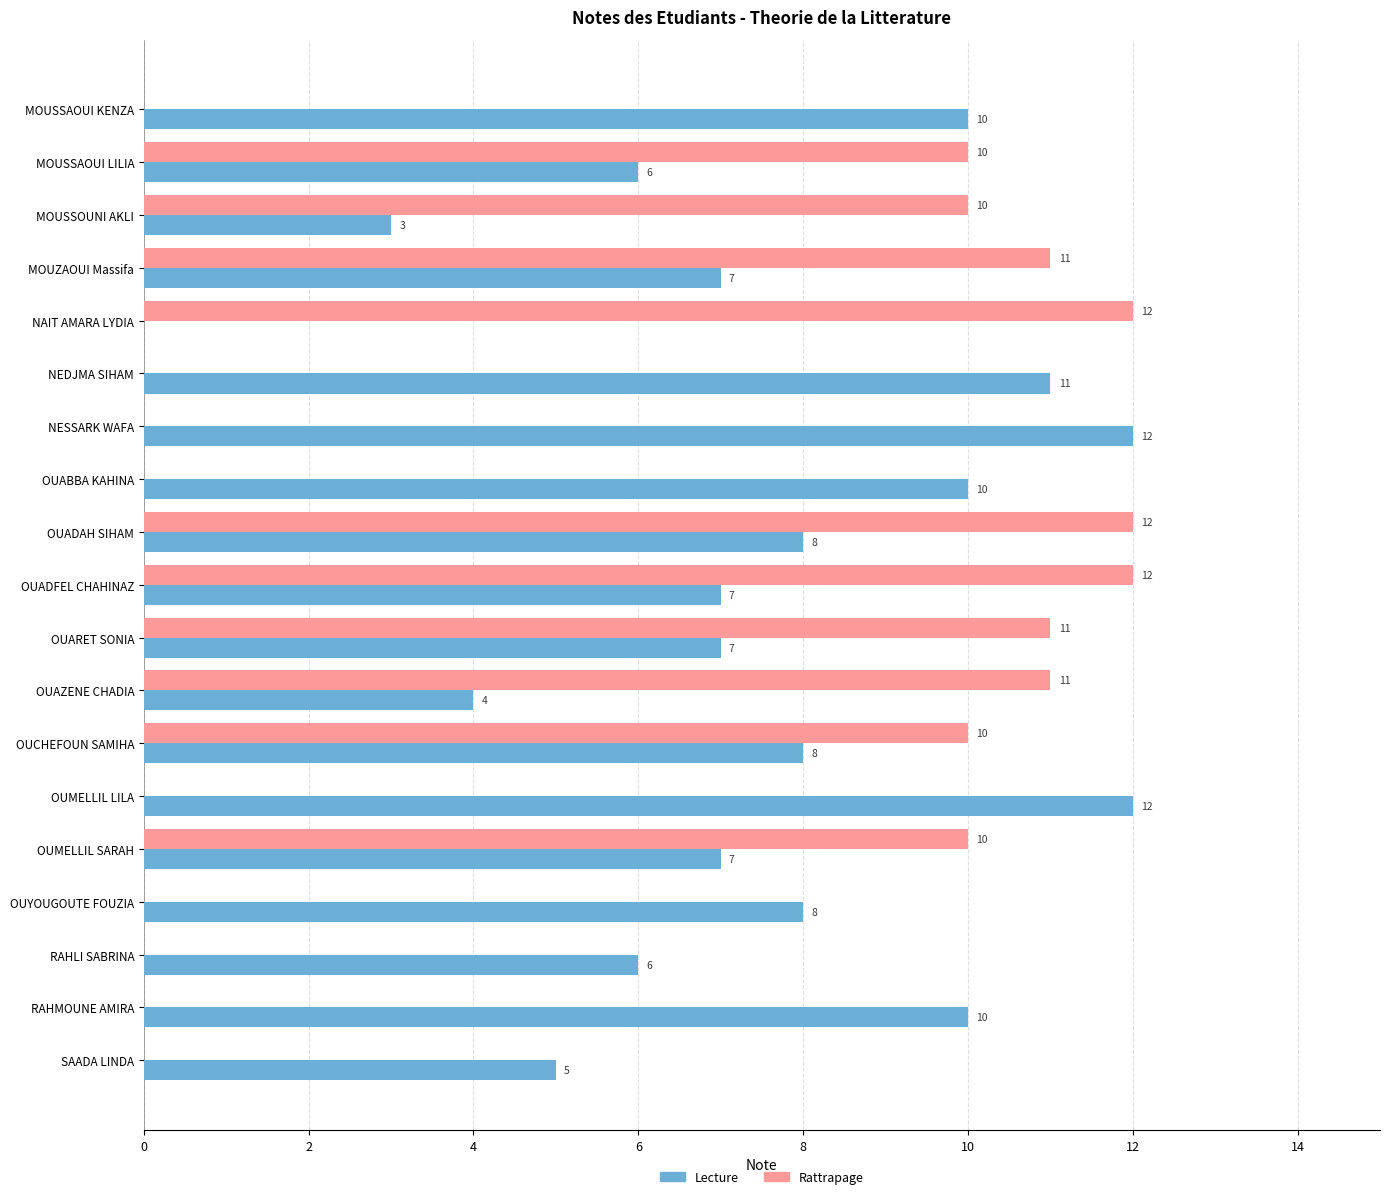

True or false: Rattrapage has a value of -6 at OUYOUGOUTE FOUZIA.

False